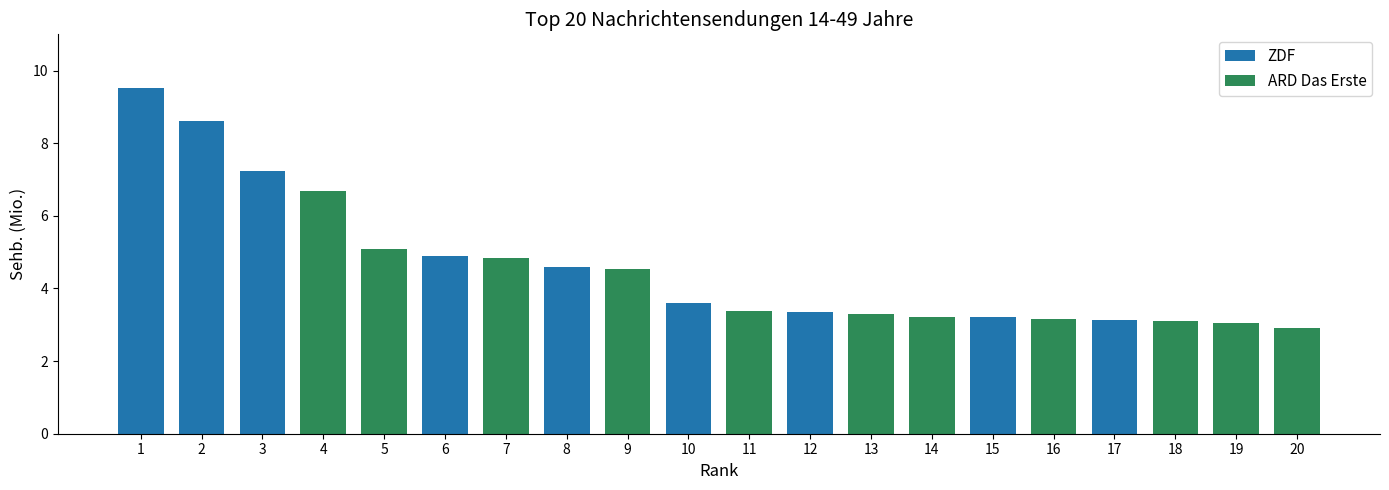

What is the average value?

4.6